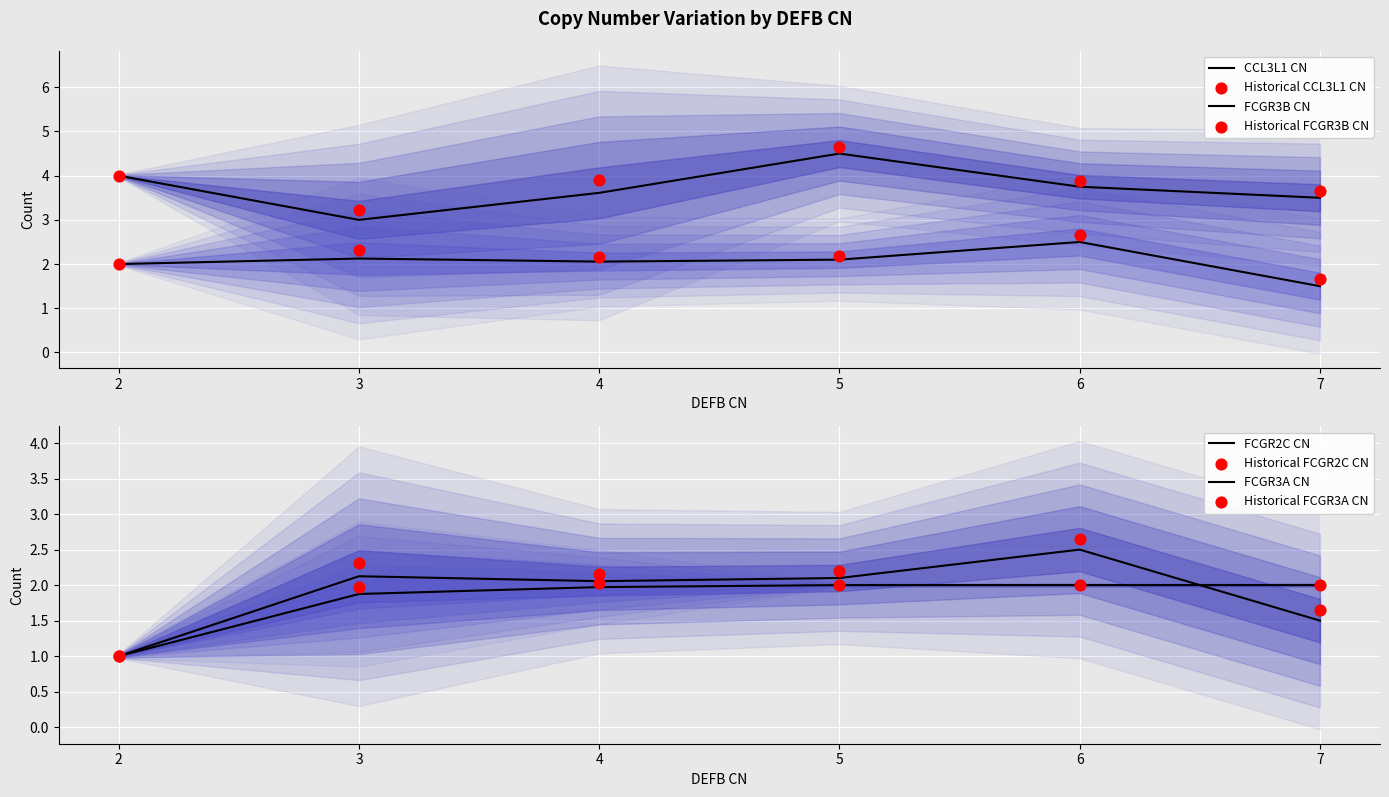

What are all the series names shown in the legend?

CCL3L1 CN, FCGR3B CN, FCGR2C CN, FCGR3A CN